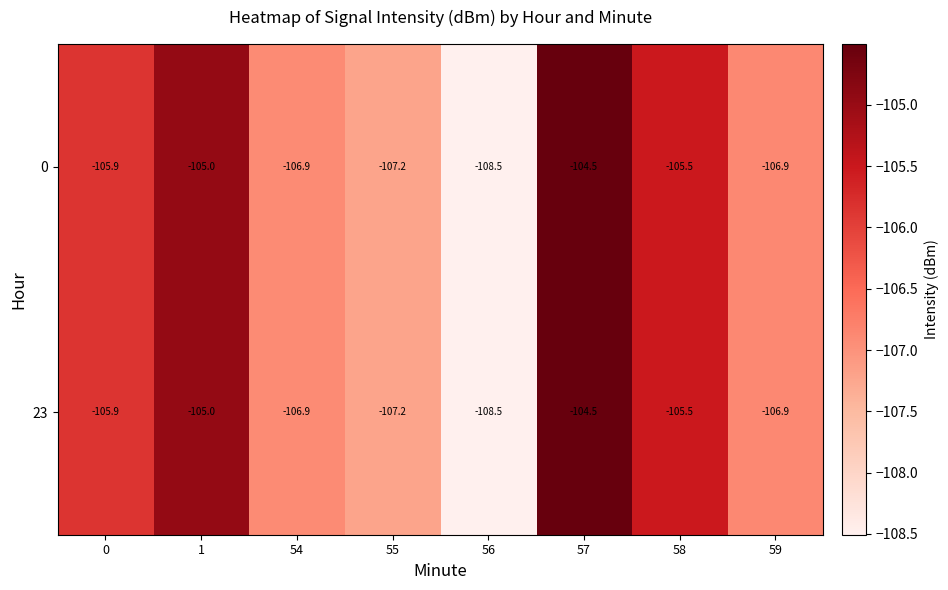

At which category is the sum across all series the highest?

57